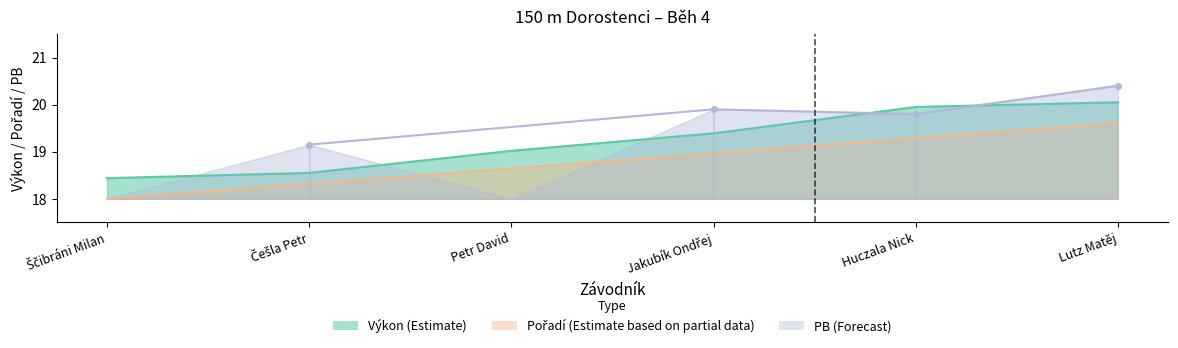

Between Lutz Matěj and Huczala Nick, which is larger?

Lutz Matěj